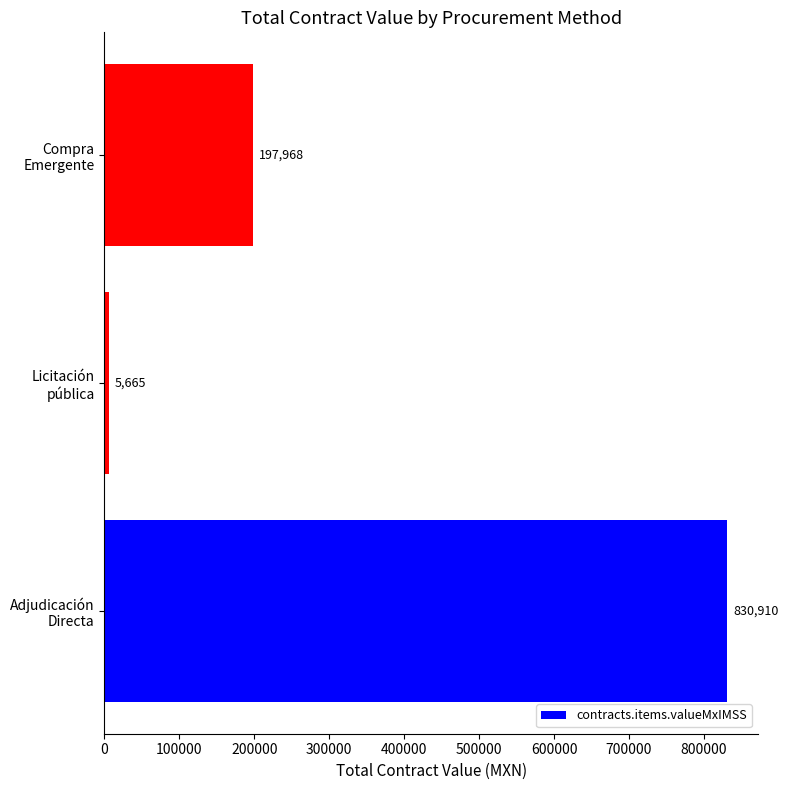

How many series are shown in this chart?

1